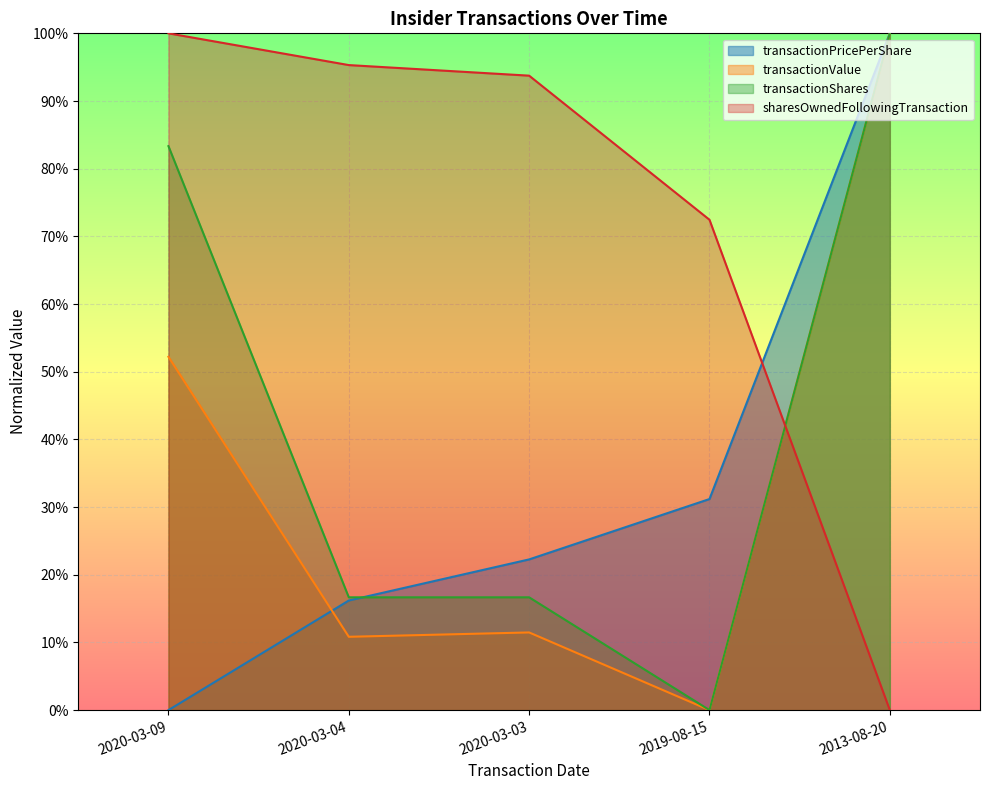

What are all the series names shown in the legend?

transactionPricePerShare, transactionValue, transactionShares, sharesOwnedFollowingTransaction